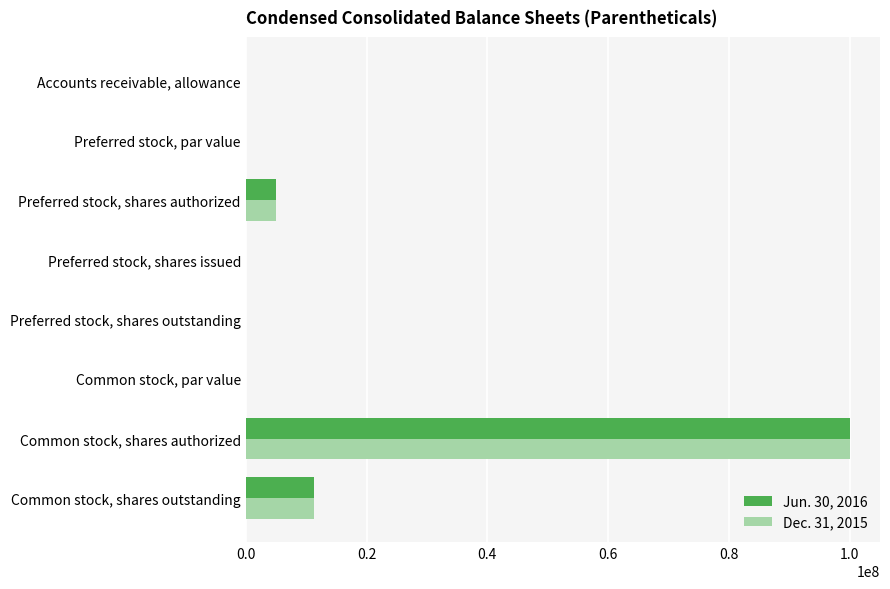

Which category has the highest value in the Dec. 31, 2015 series?

Common stock, shares authorized